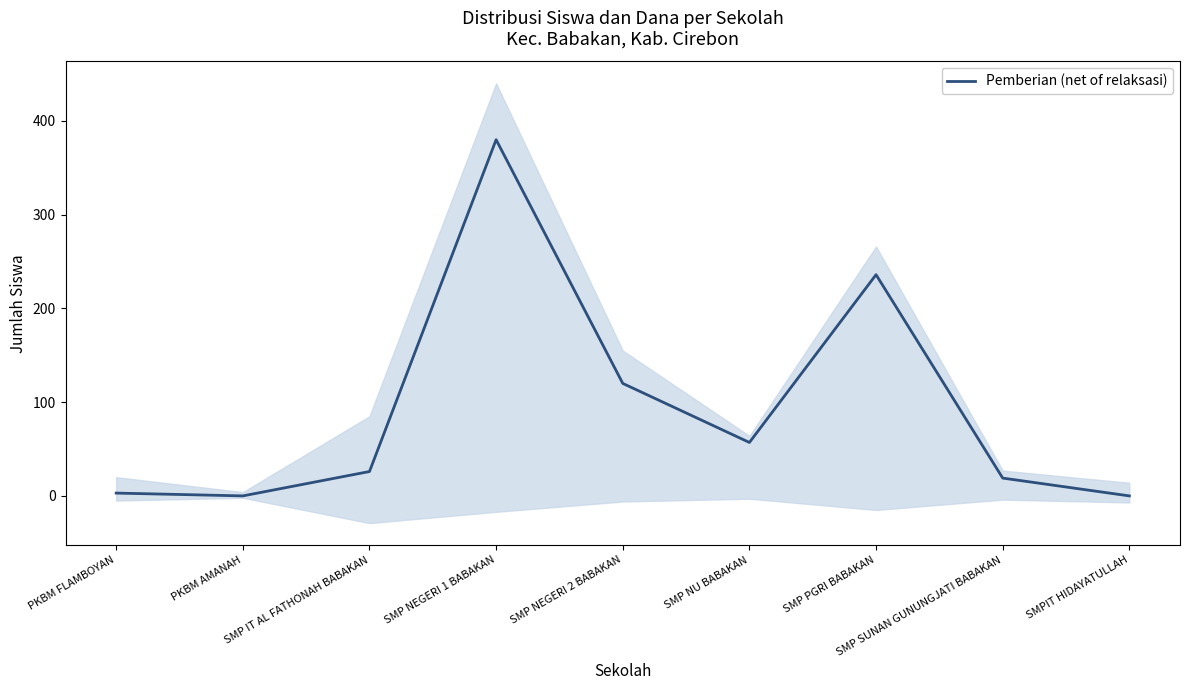

What is the label of the 8th point from the right?

PKBM AMANAH